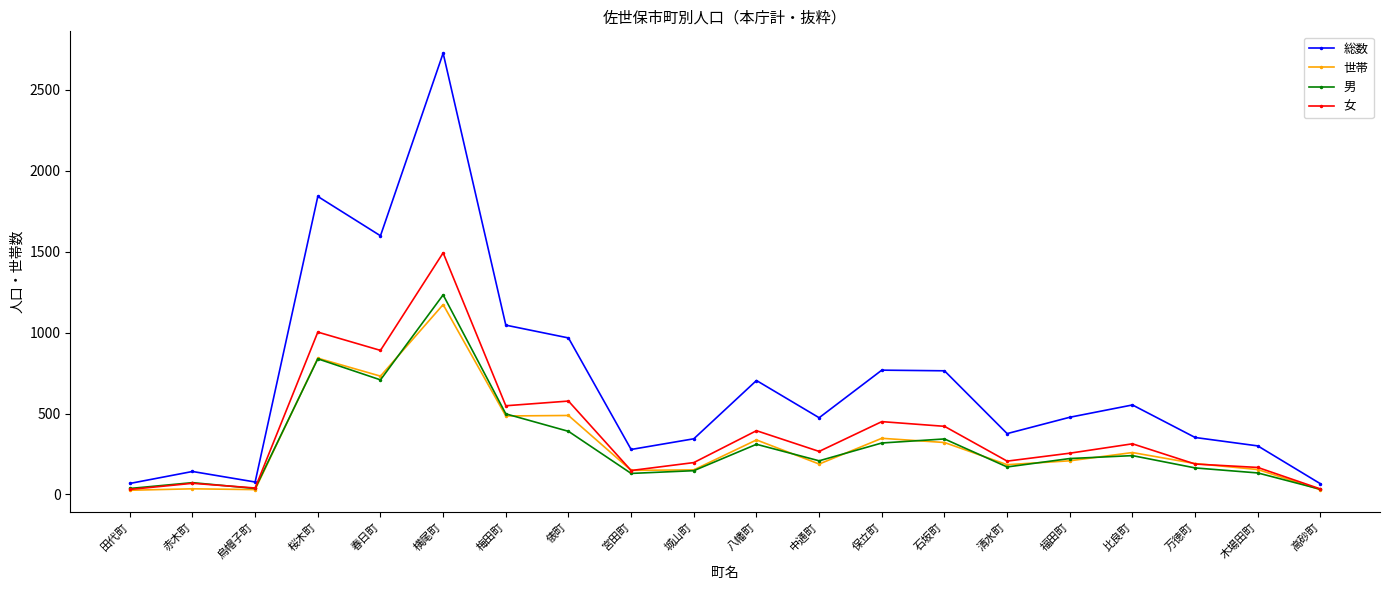

What is the spread (max minus min) of values at 宮田町?

148